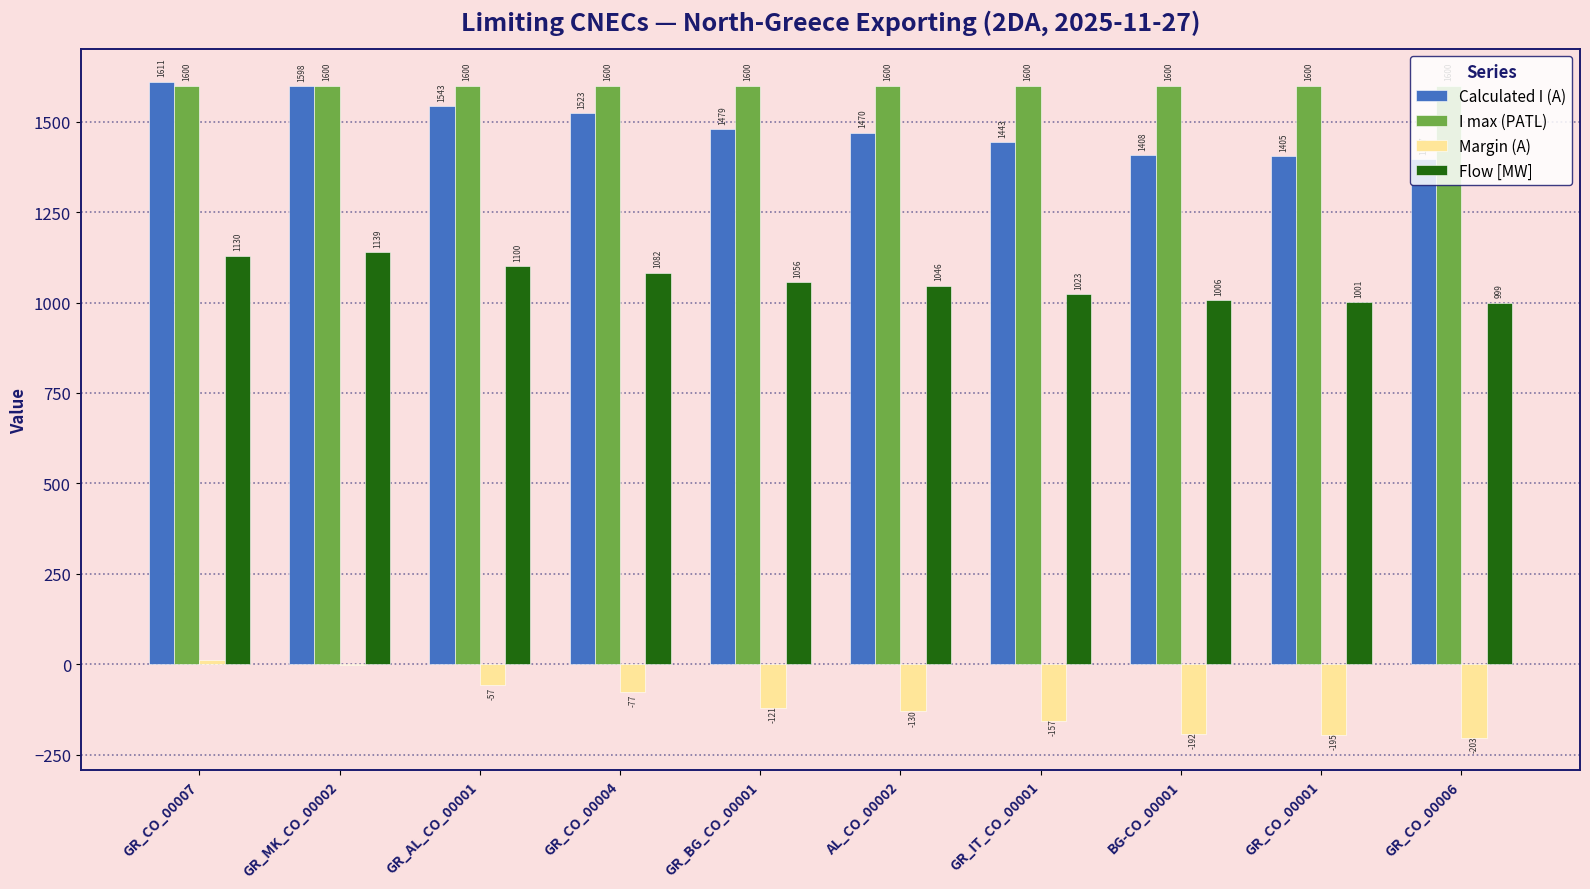

What is the maximum value shown in the chart?

1611